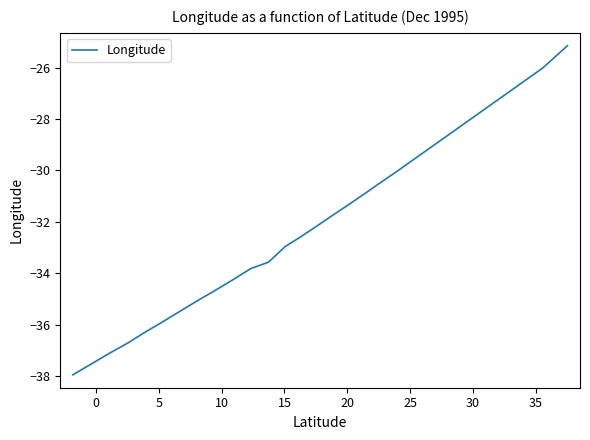

What is the greatest value displayed?

-25.1